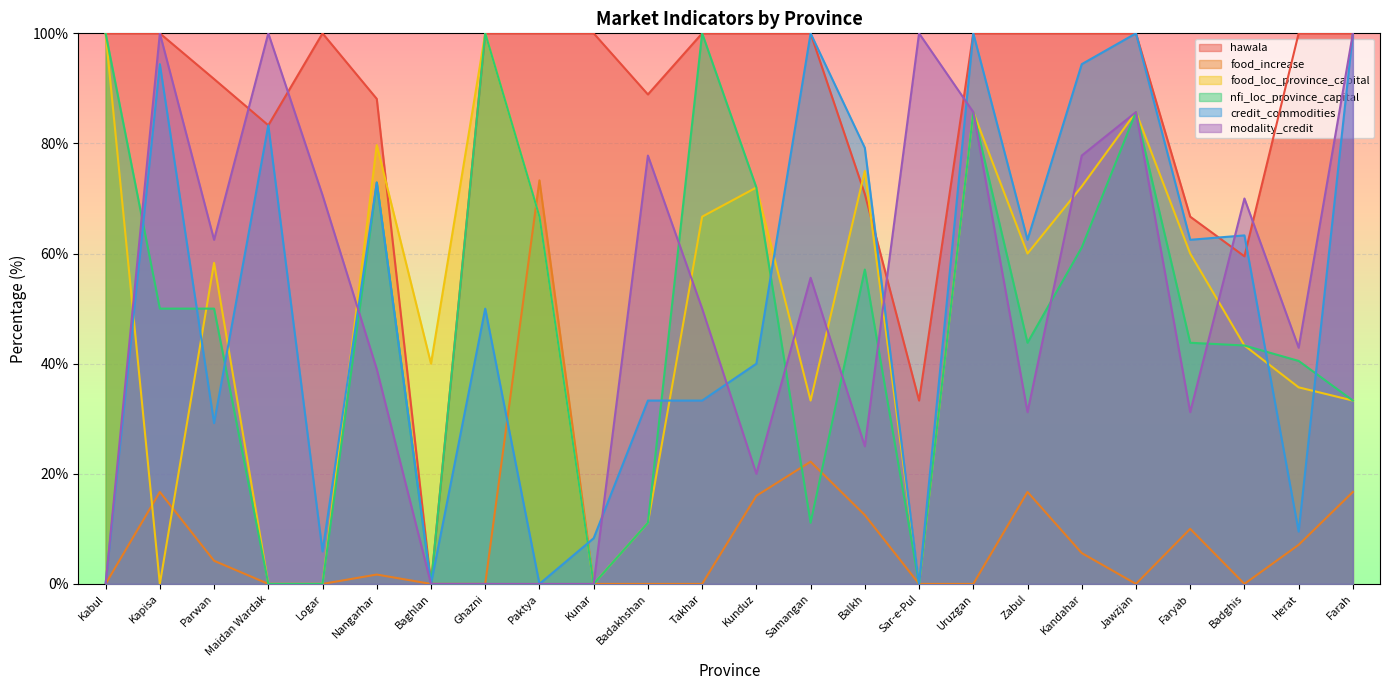

What is the difference between the maximum and minimum values in the food_loc_province_capital series?

100.0